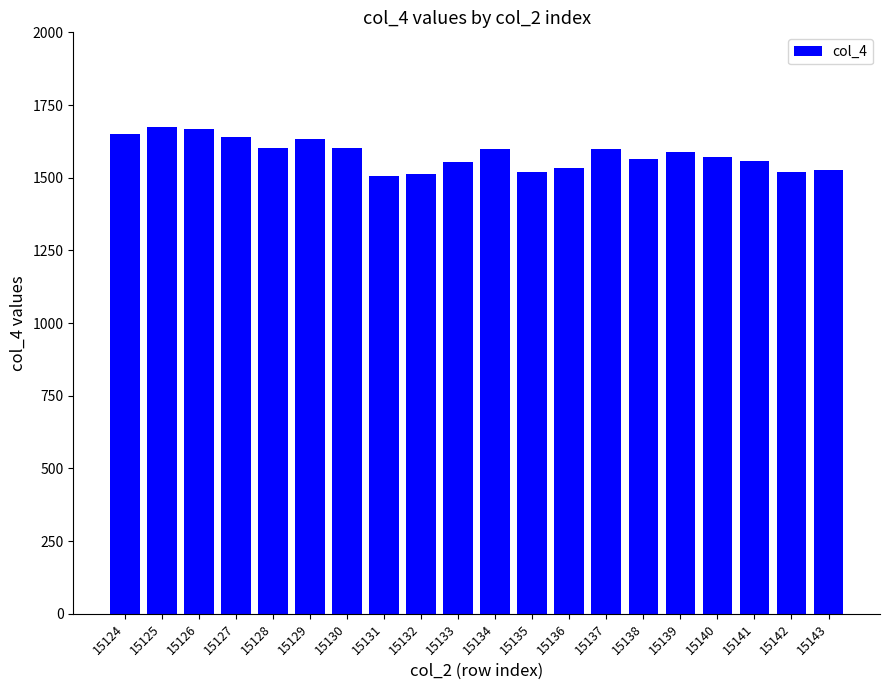

The chart shows a value of 1602 at 15130. True or false?

True